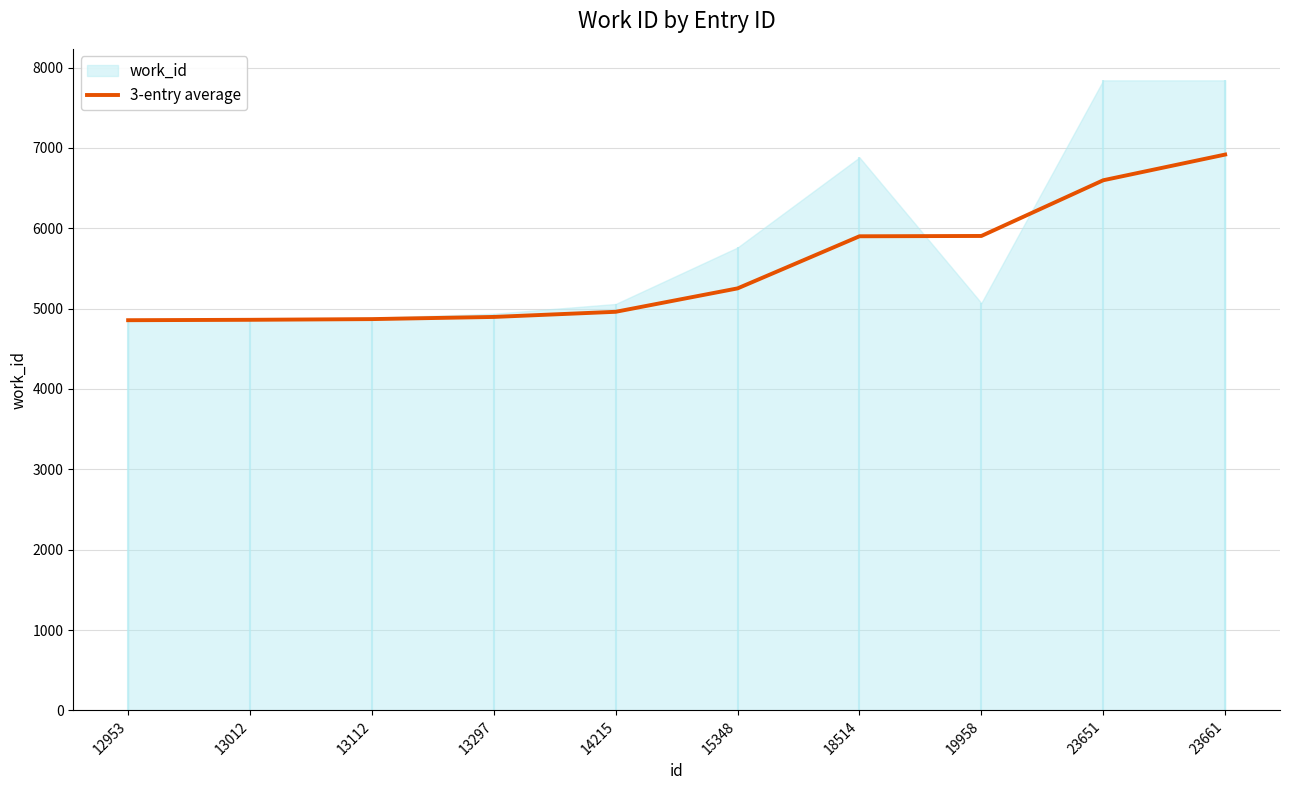

True or false: the data shows 4861.0 at 13012.

True